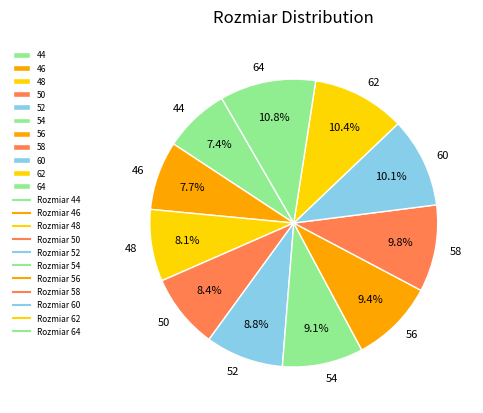

Combined, do 44 and 52 account for over 50%?

No